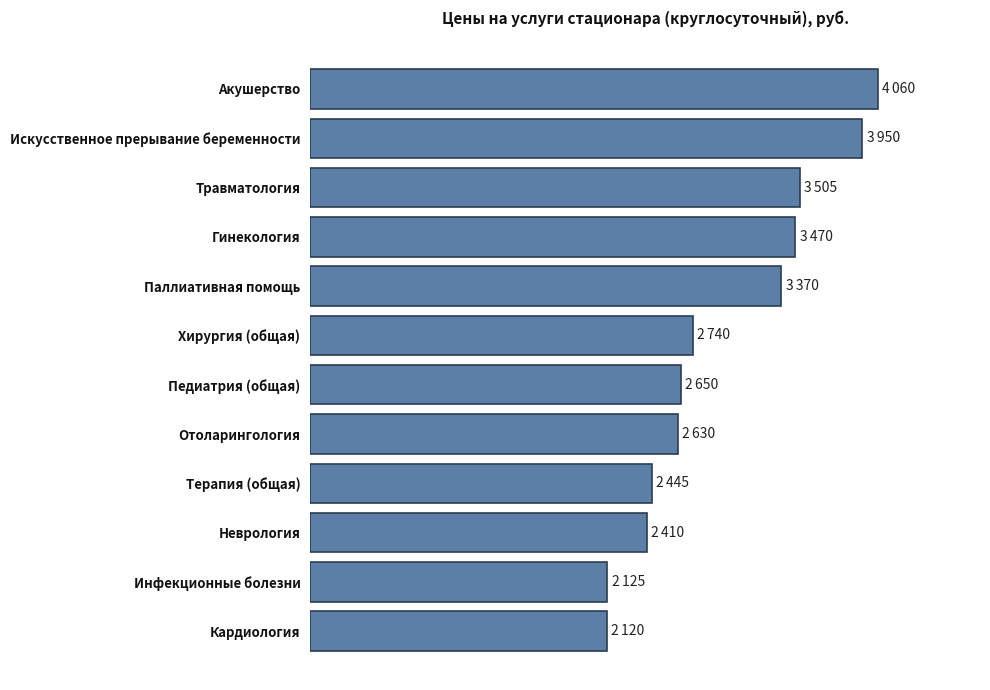

Are the bars horizontal?

Yes